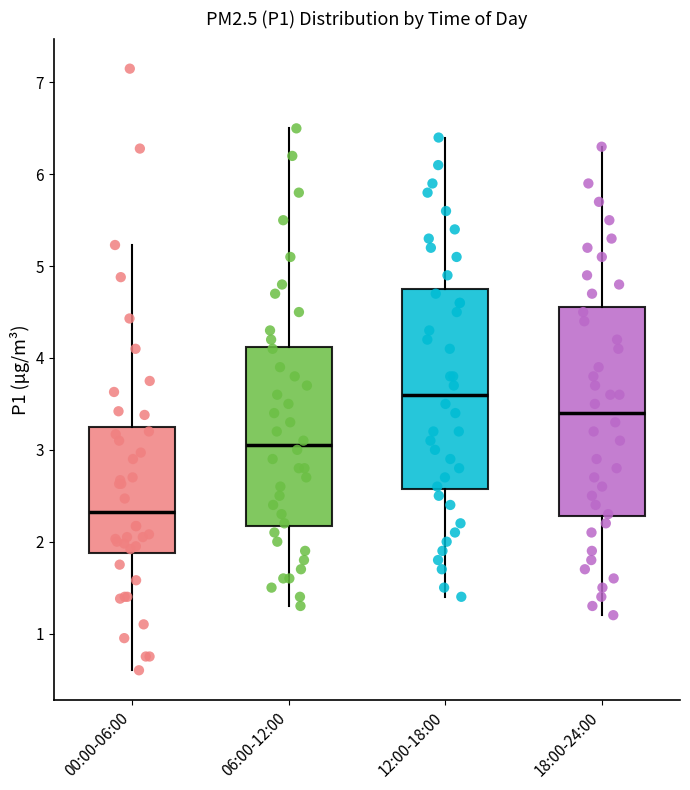

Reading left to right, transcribe this box plot: for each box, give where its median line is, the range the box spans, and where its two whiskers end, as read against the y-axis. The values are not printed on the chart, so give them approximately, as read against the axis.

00:00-06:00: median 2.3, box 1.9 to 3.2, whiskers 0.6 to 5.2
06:00-12:00: median 3.1, box 2.2 to 4.1, whiskers 1.3 to 6.5
12:00-18:00: median 3.6, box 2.6 to 4.8, whiskers 1.4 to 6.4
18:00-24:00: median 3.4, box 2.3 to 4.6, whiskers 1.2 to 6.3